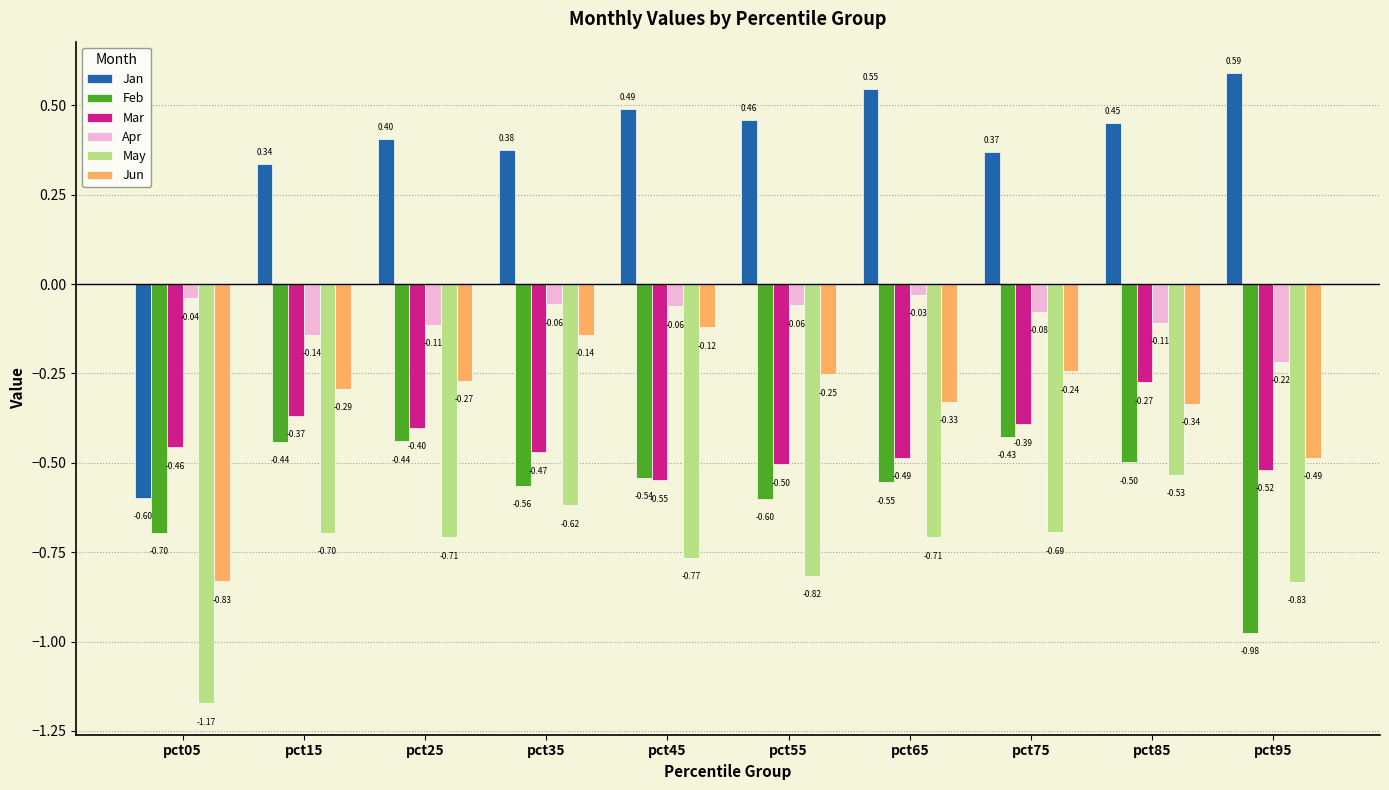

What is the difference between the highest and lowest values at pct25?

1.1